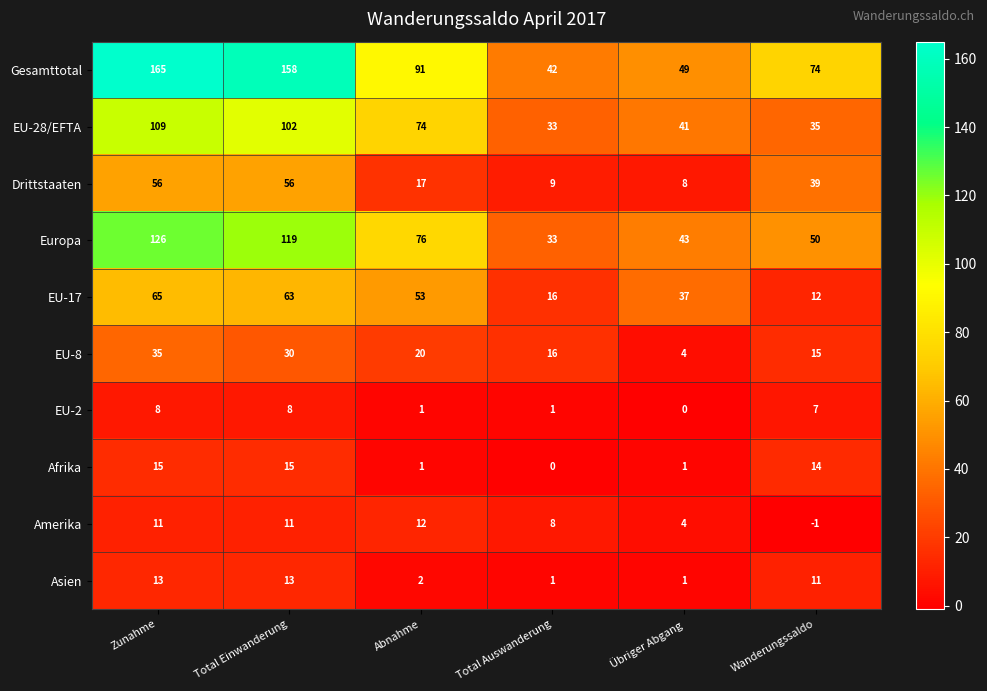

At which category is the sum across all series the highest?

Zunahme